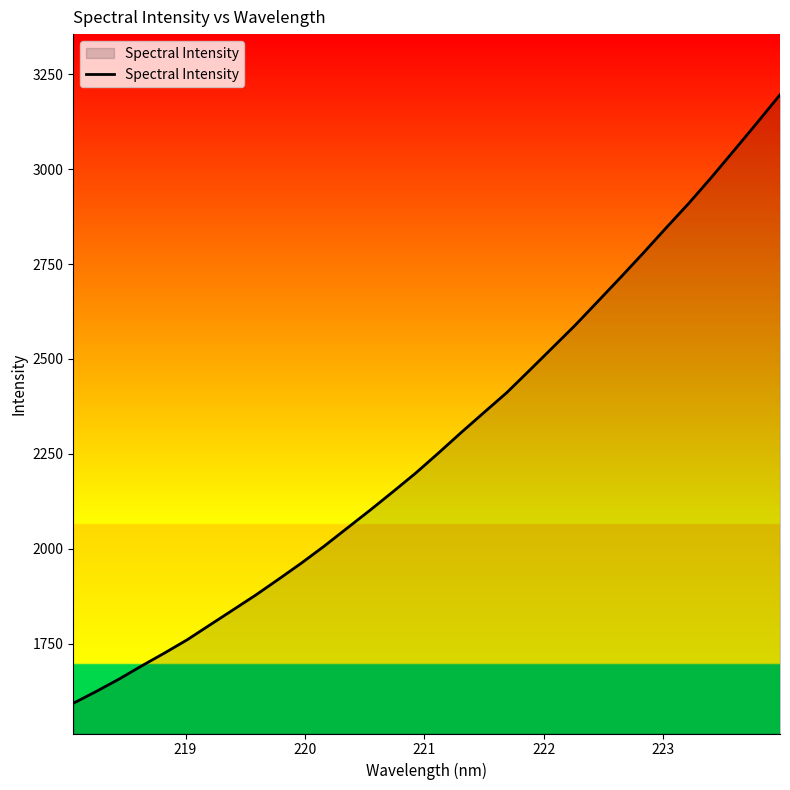

What is the smallest value displayed?

1592.7